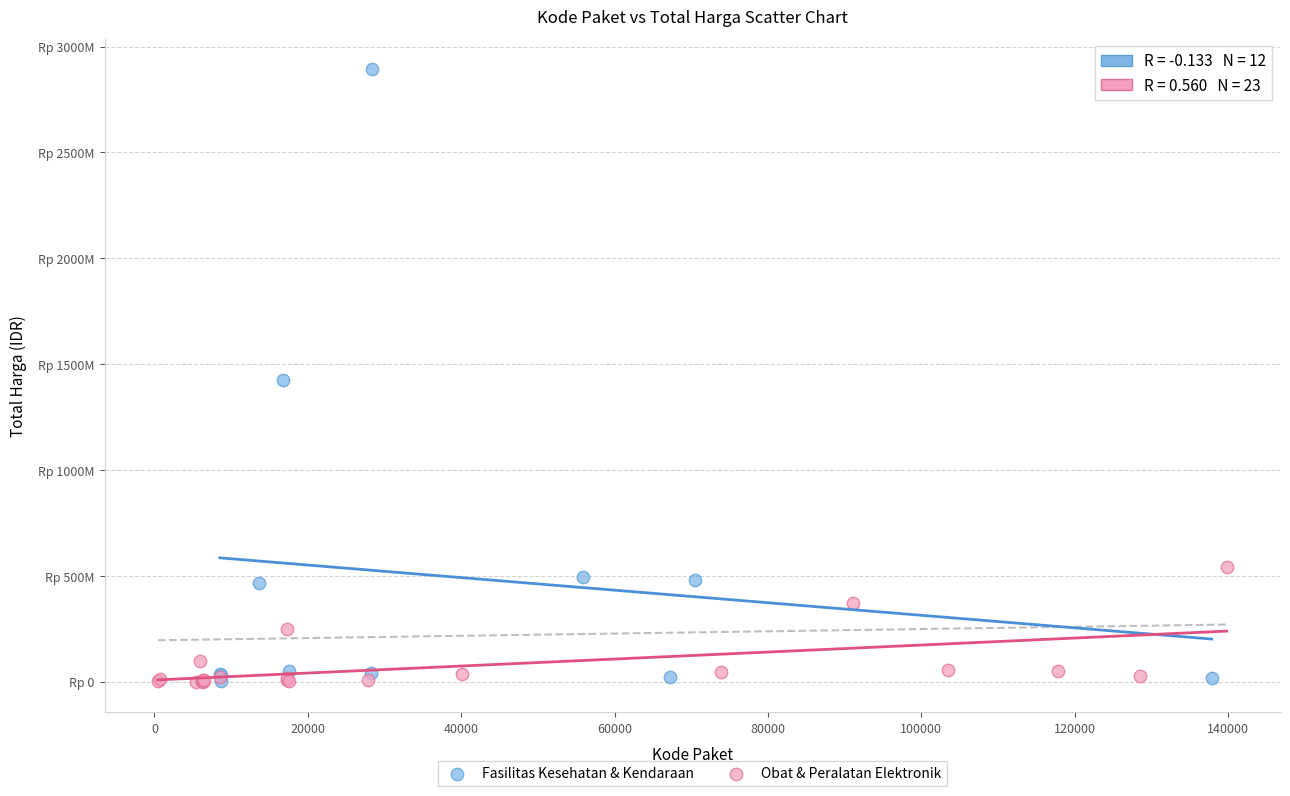

What are all the series names shown in the legend?

Fasilitas Kesehatan & Kendaraan, Obat & Peralatan Elektronik